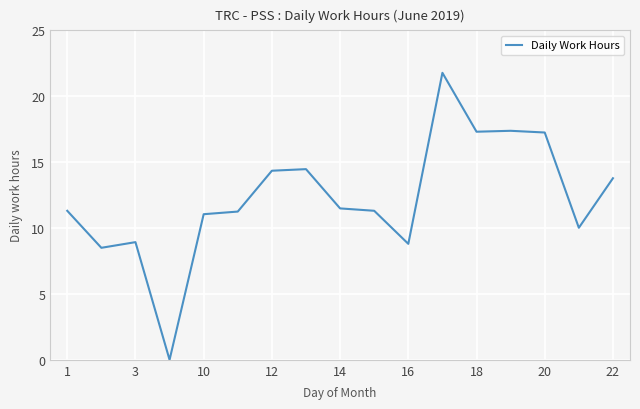

What is the greatest value displayed?

21.8